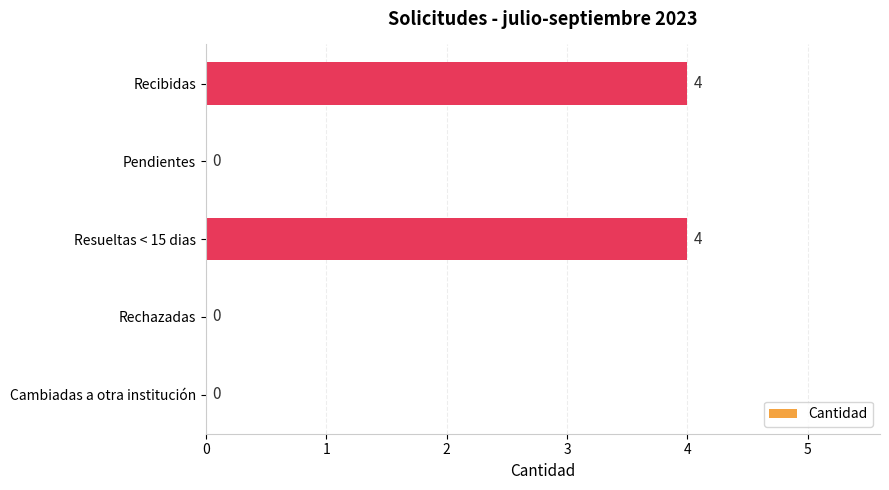

The value at Rechazadas is 3. True or false?

False